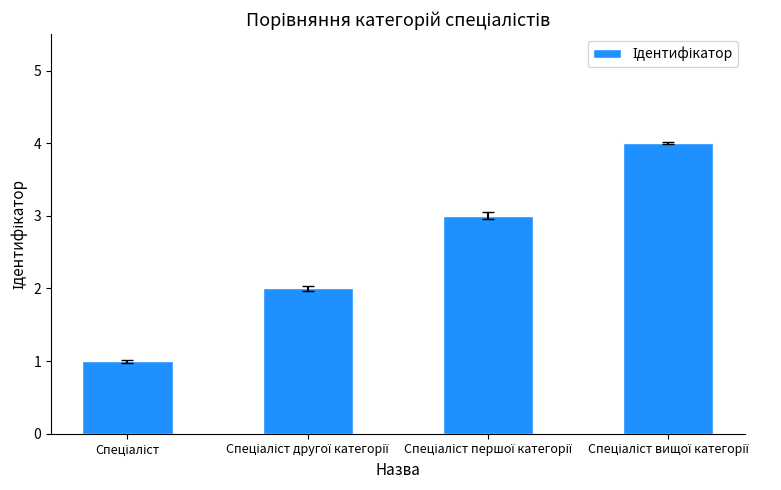

What is the difference between the maximum and minimum values?

3